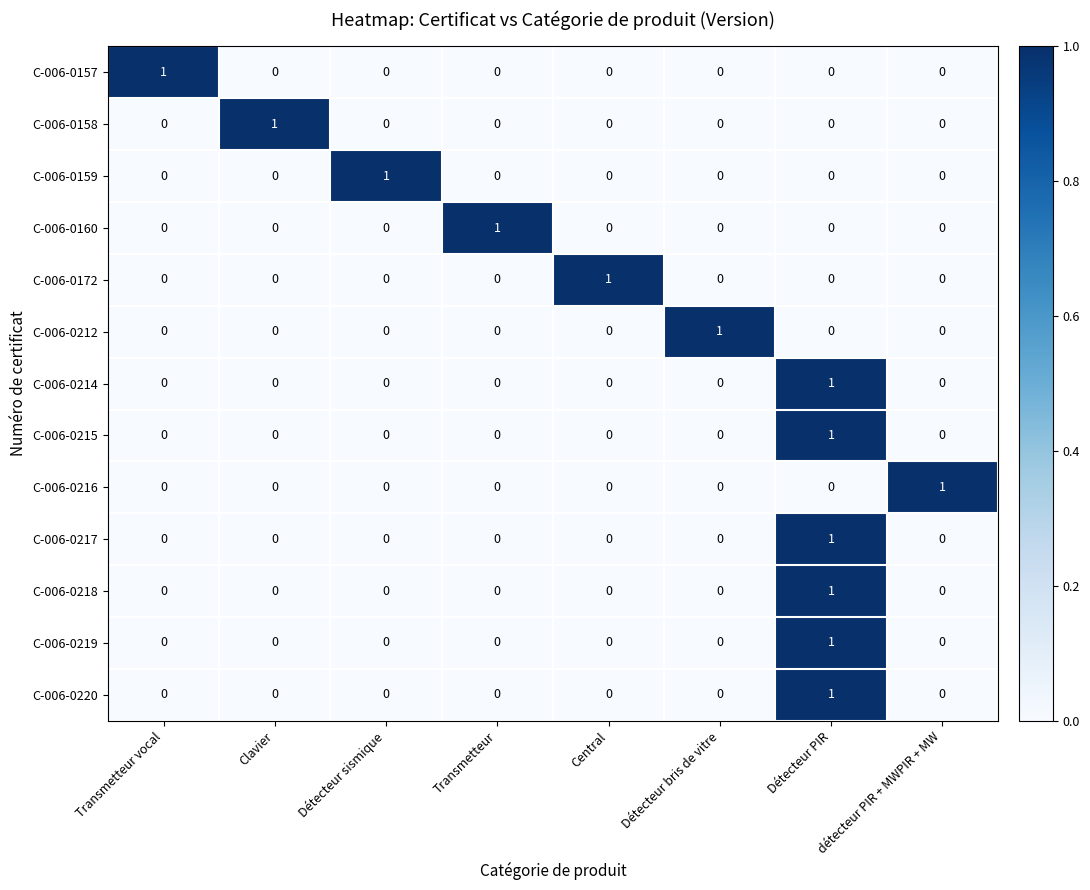

Count the number of categories in the chart.

8